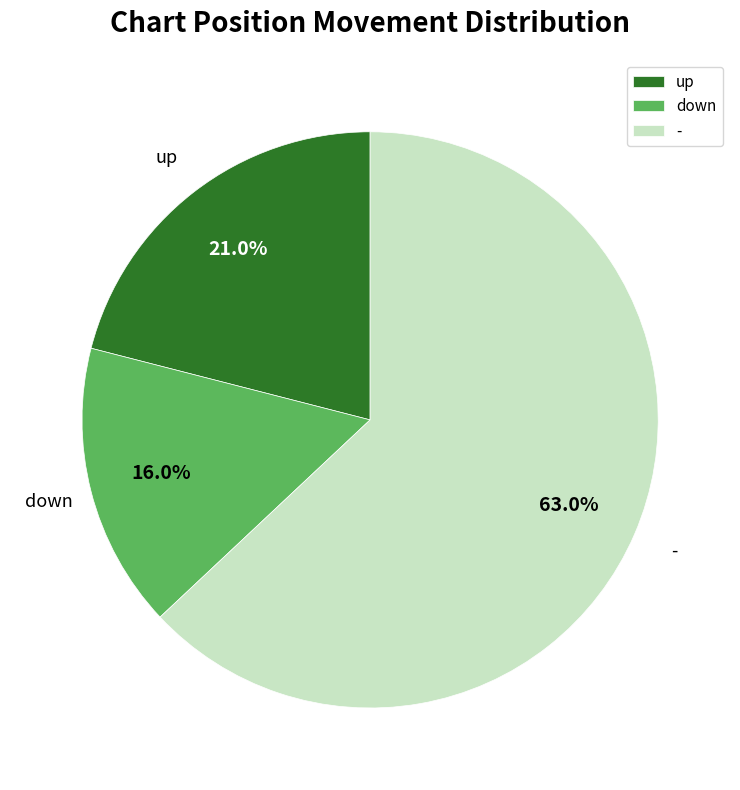

To the nearest percent, what portion does up represent?

21%